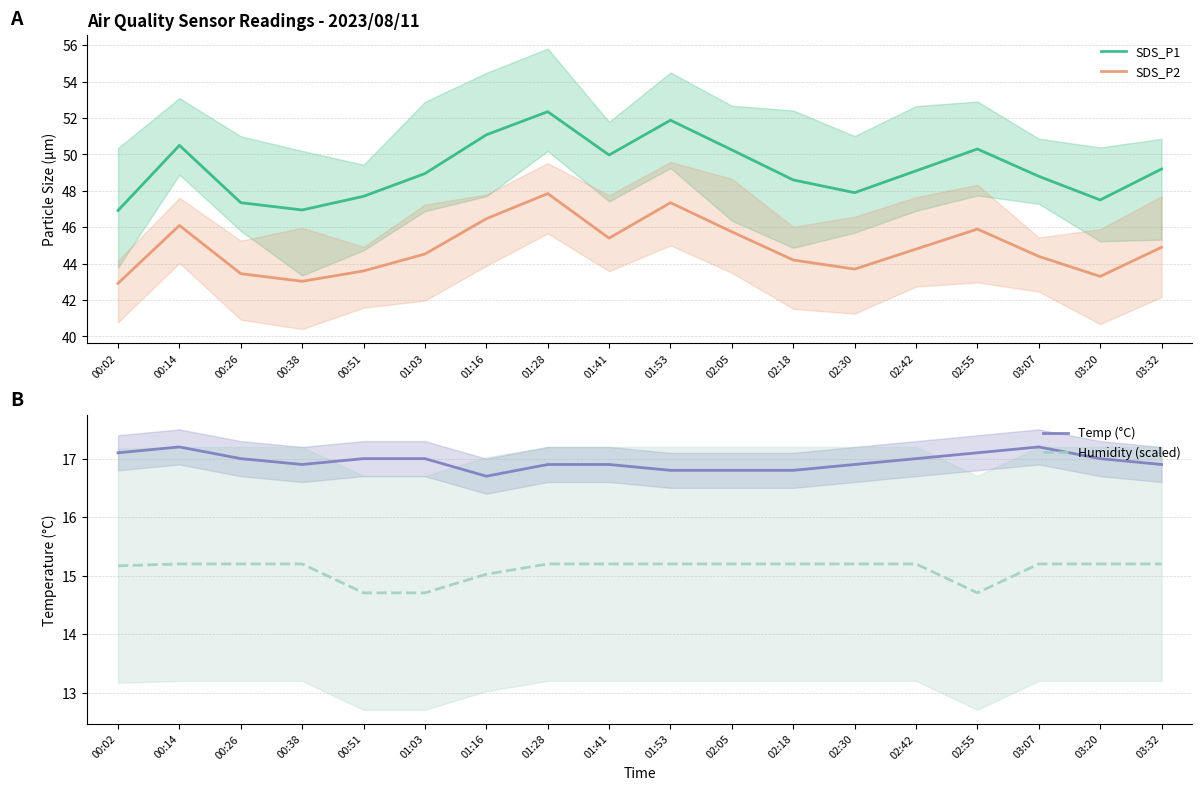

At how many categories does at least one series exceed 48?

12